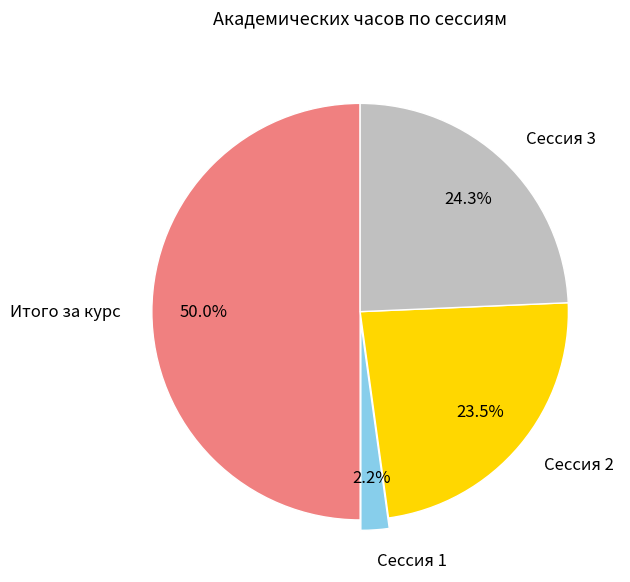

Does Сессия 1 account for over 50% of the chart?

No